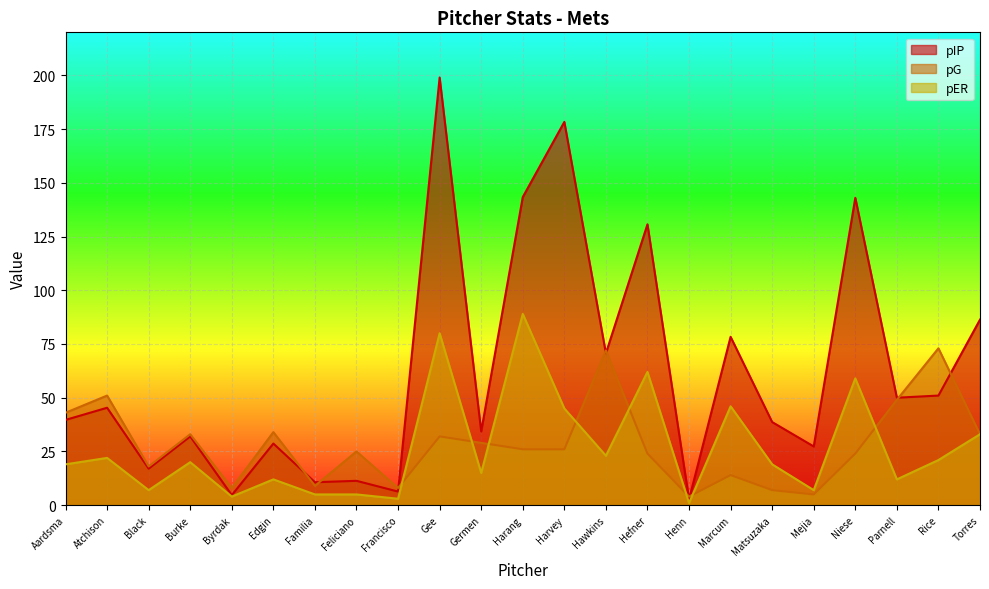

Which has a higher value, Byrdak or Black?

Black